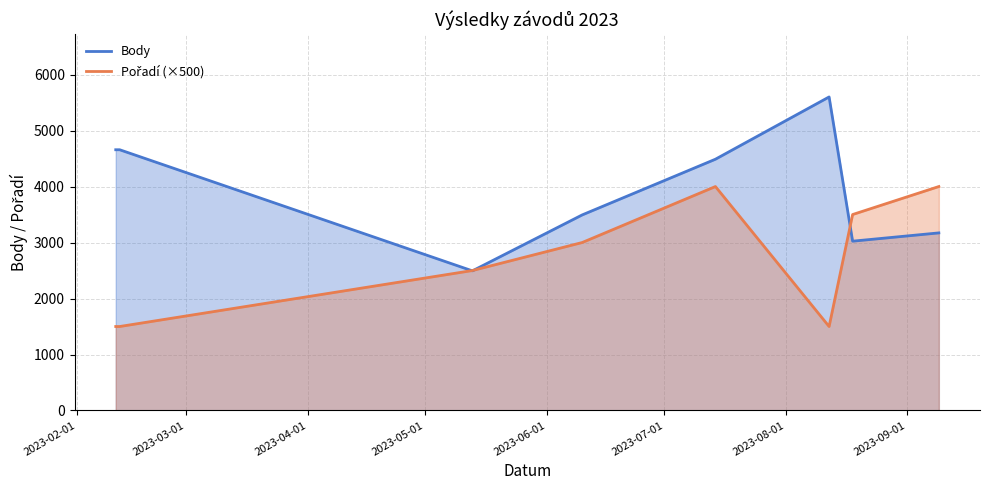

True or false: Body and Pořadí (×500) intersect in this chart.

True